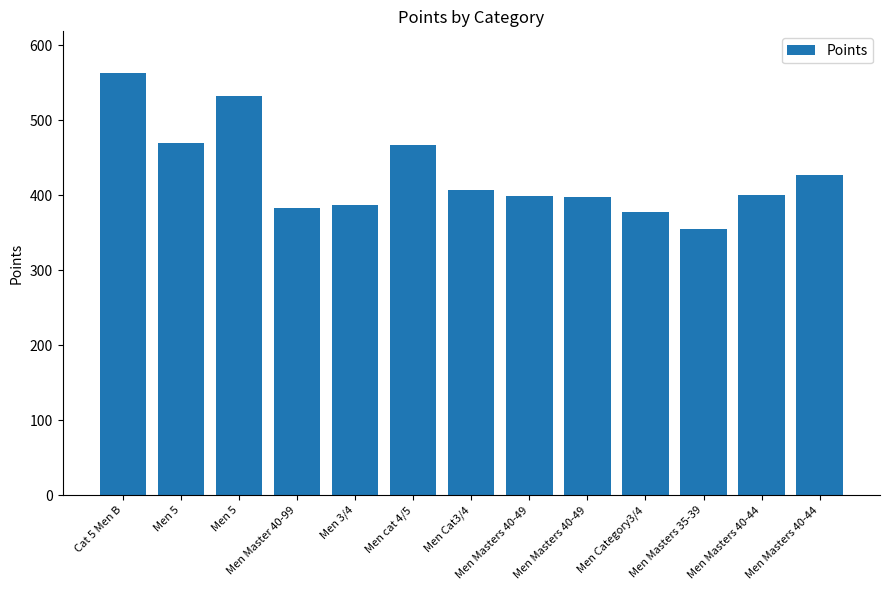

How many bars are there in total?

13